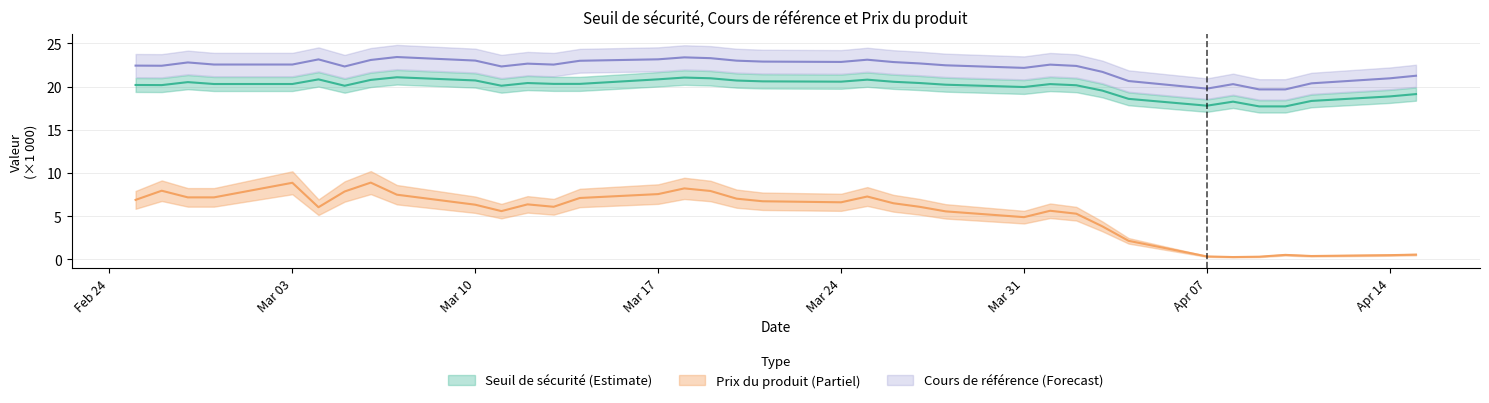

True or false: seuil has more than 1 interior local peaks.

True